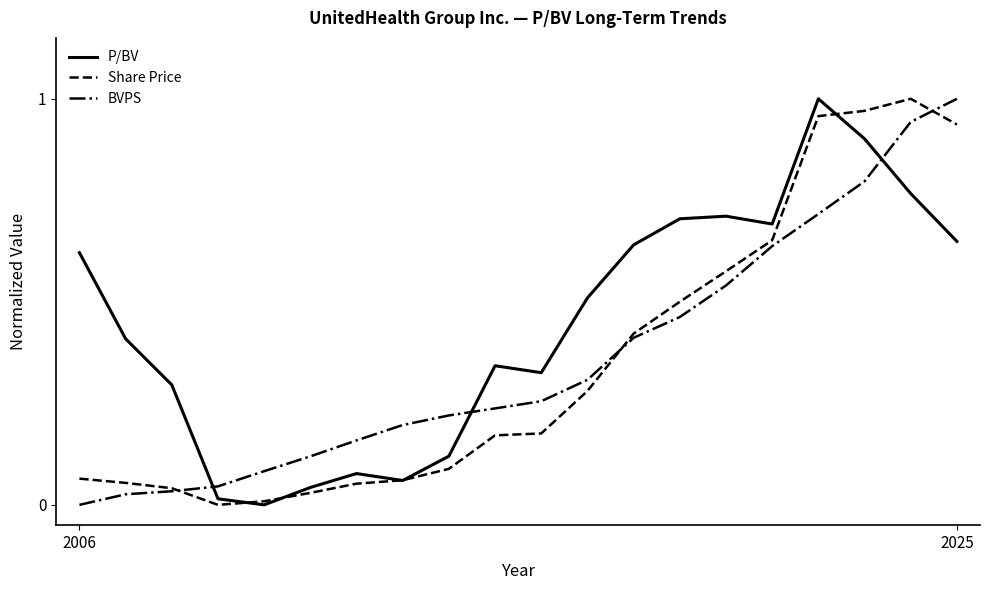

True or false: BVPS and Share Price intersect in this chart.

True